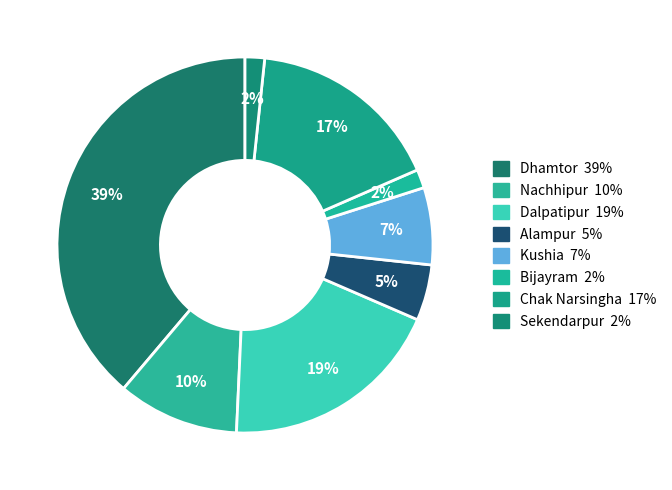

To the nearest percent, what portion does Chak Narsingha represent?

17%